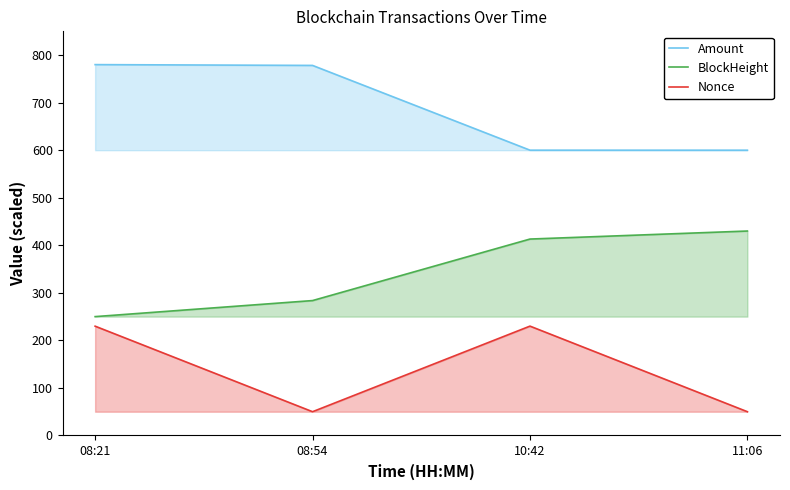

True or false: Amount and Nonce cross at least once.

False